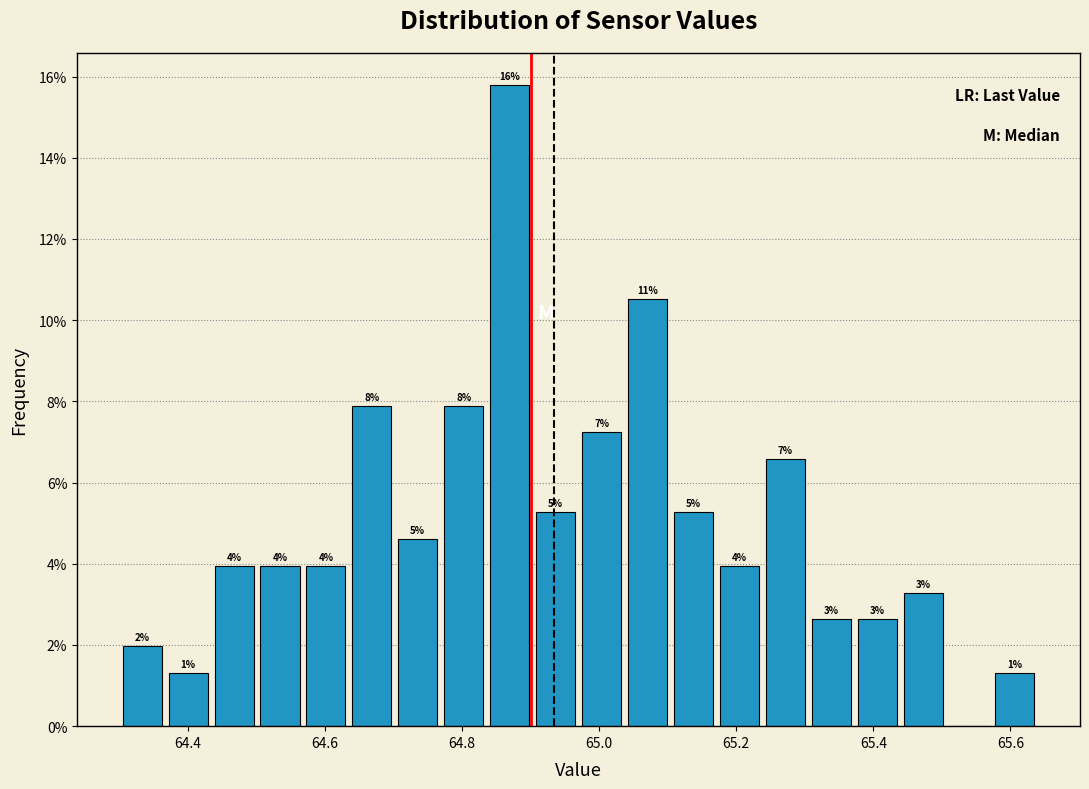

Around what value on the x-axis is the tallest bar? Give the approximate position of its centre, as read against the axis.

64.86